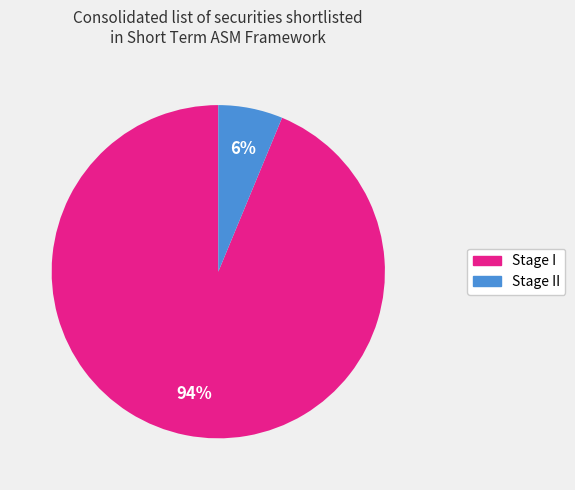

How many slices are in this pie chart?

2